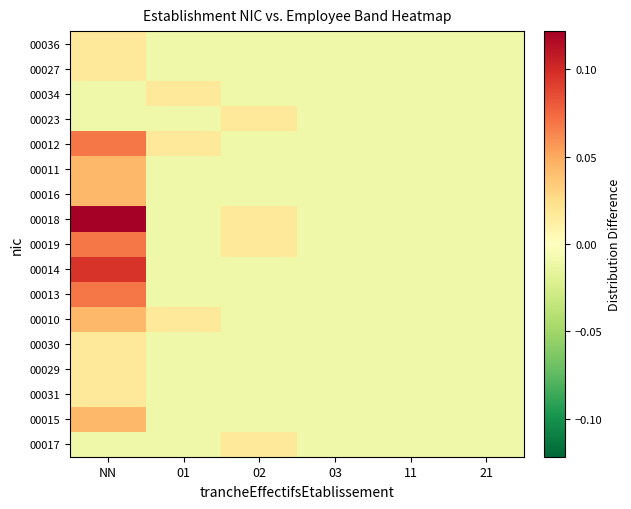

Which has a higher value, 01 or 03?

01